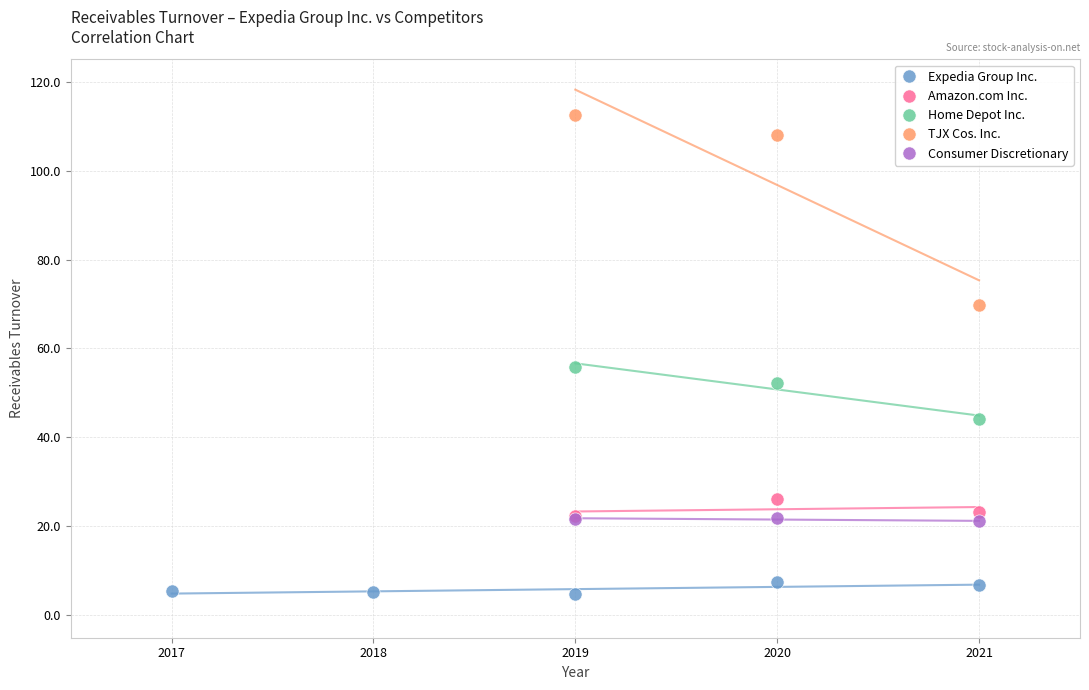

Which series has the largest Y range (max minus min)?

TJX Cos. Inc.